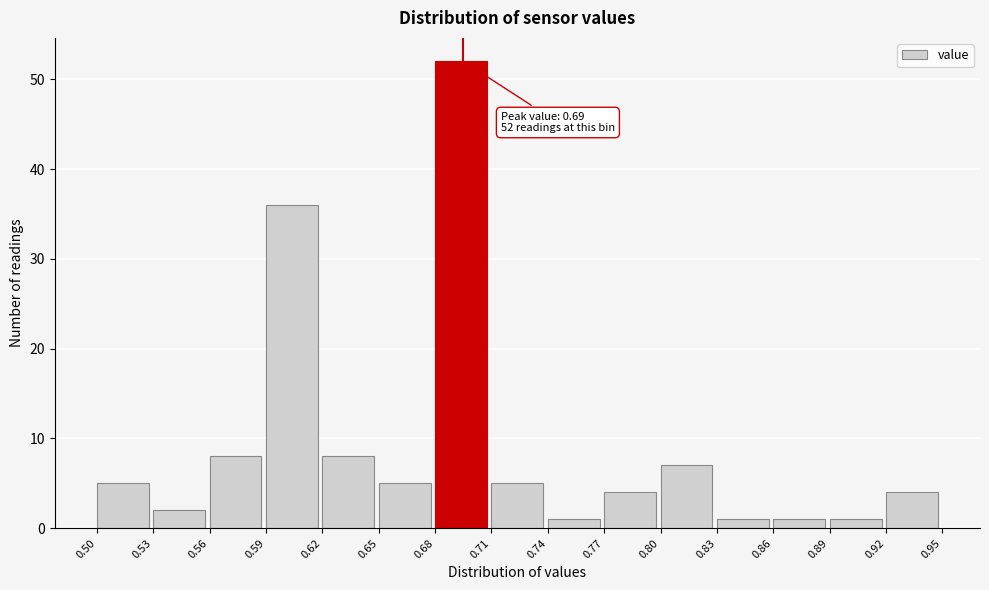

Over which range of the x-axis is the bar tallest?

0.68 to 0.71